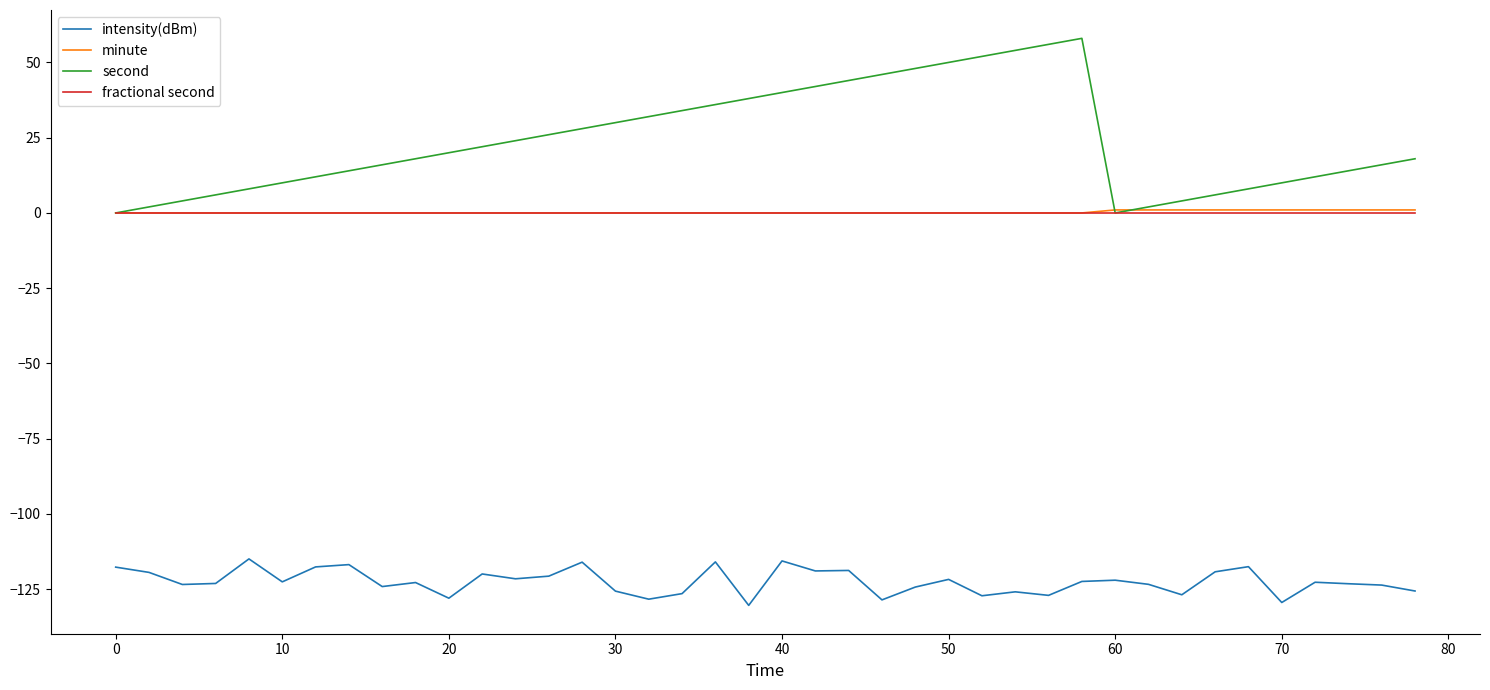

How many distinct data groups are displayed?

4